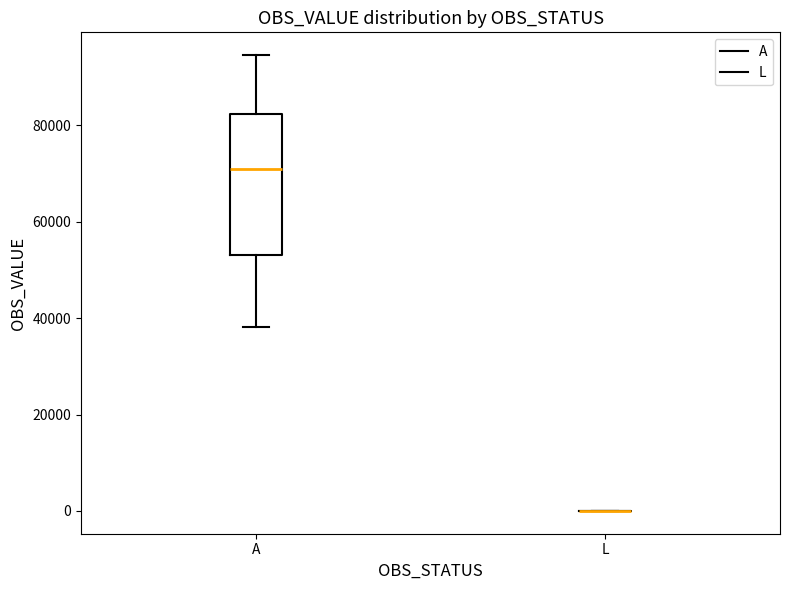

Reading left to right, read every box against the y-axis: the position of its median line, the range the box covers, and the ends of its whiskers. The values are not printed on the chart, so give them approximately, as read against the axis.

A: median 70000, box 54000 to 82000, whiskers 38000 to 94000
L: box collapsed to a line at 0, whiskers 0 to 0